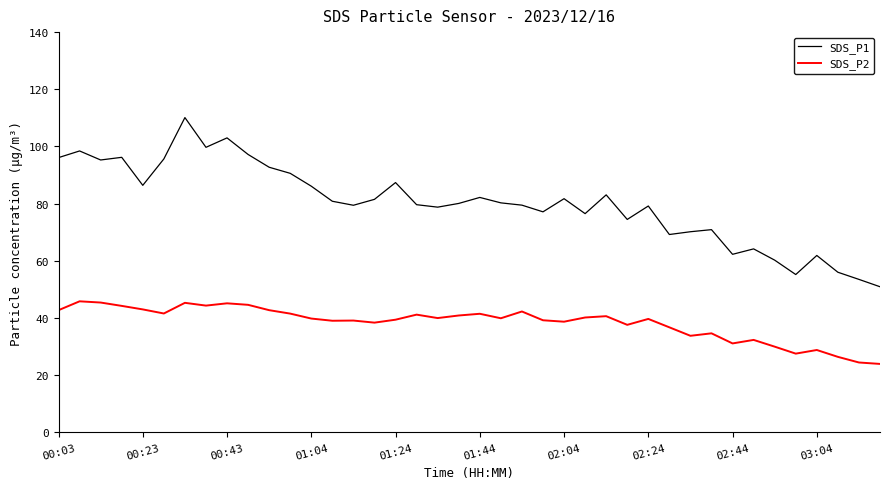

Which series has the largest total across all categories?

SDS_P1